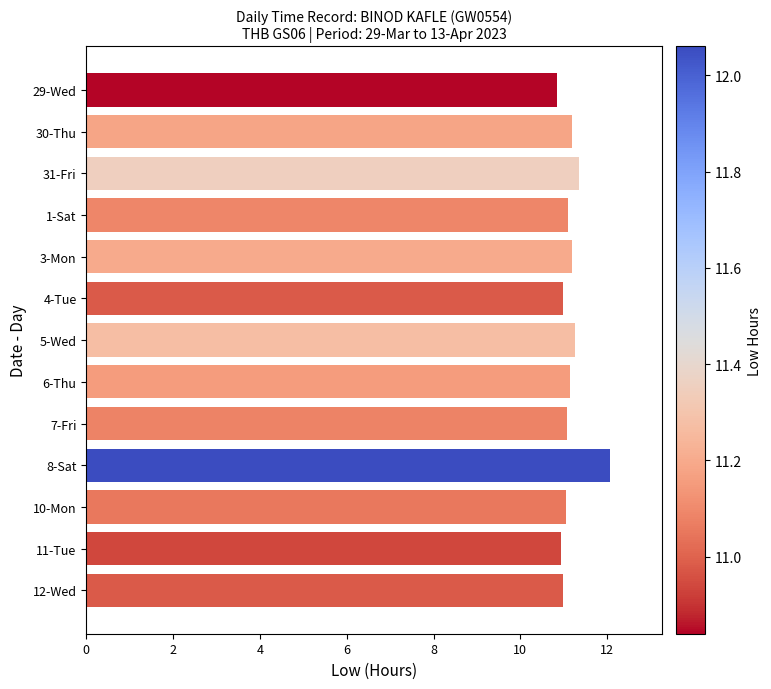

What is the maximum value shown in the chart?

12.1